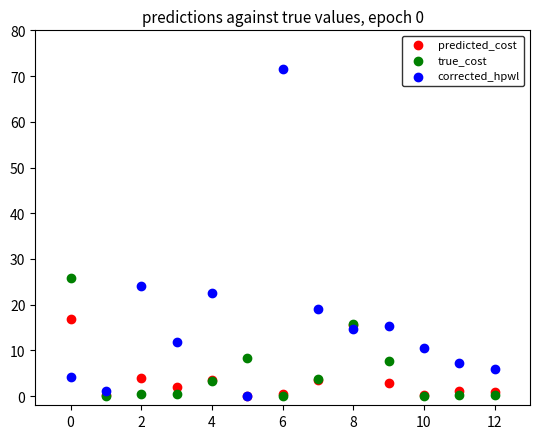

Across all series, what Y value is closest to 35?

25.9